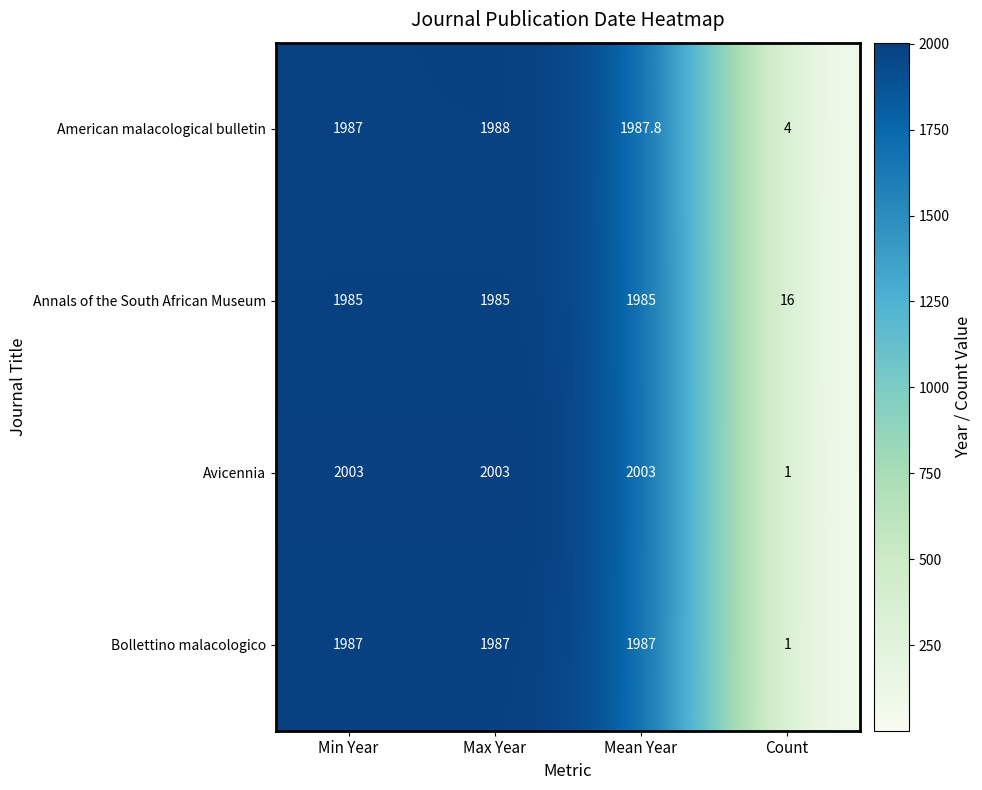

True or false: Bollettino malacologico has a value of 1987.0 at Min Year.

True